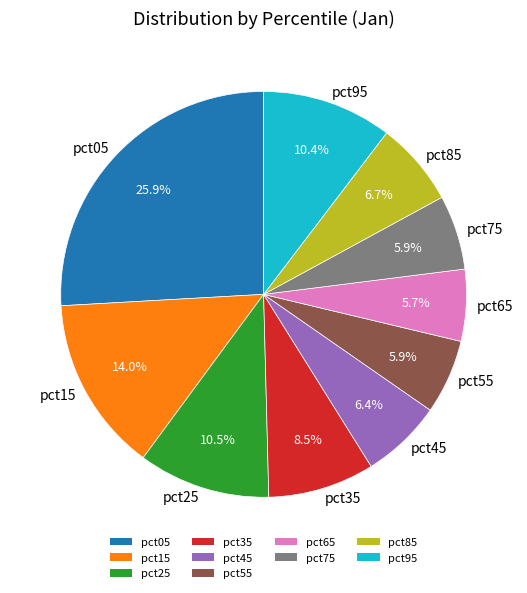

Is the sum of pct55 and pct25 greater than half?

No